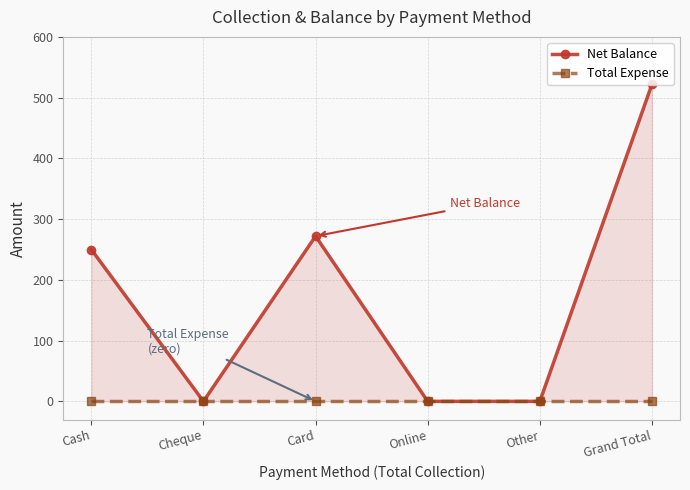

What is the difference between the highest and lowest values at Grand Total?

522